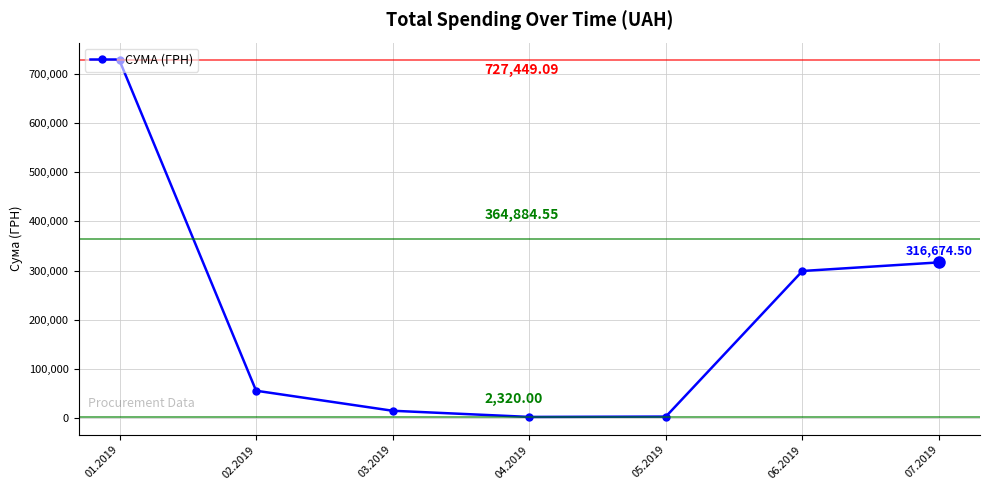

True or false: there are more than 0 points higher than both neighbors.

False